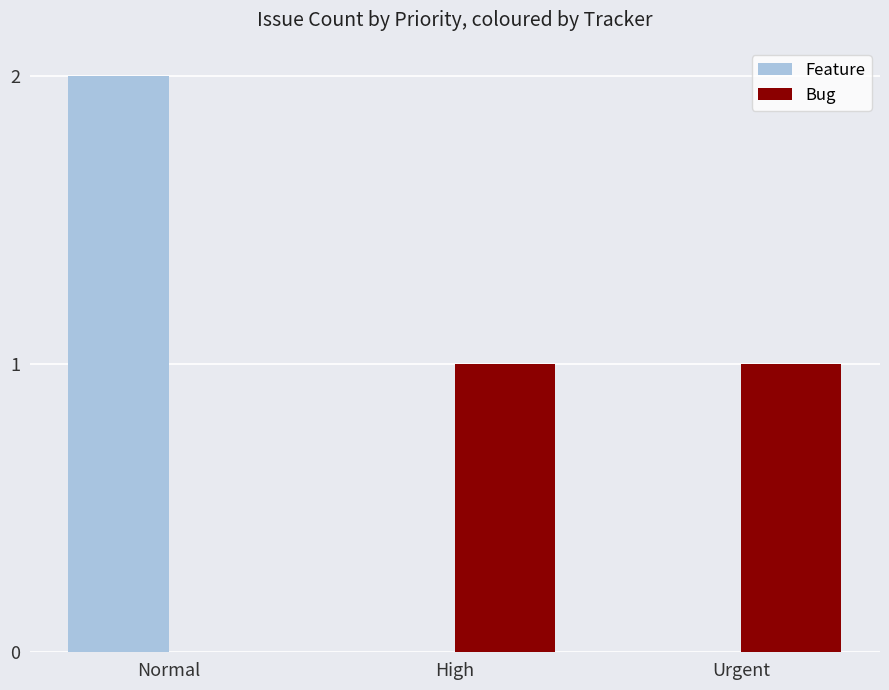

Which category has the highest value in the Feature series?

Normal